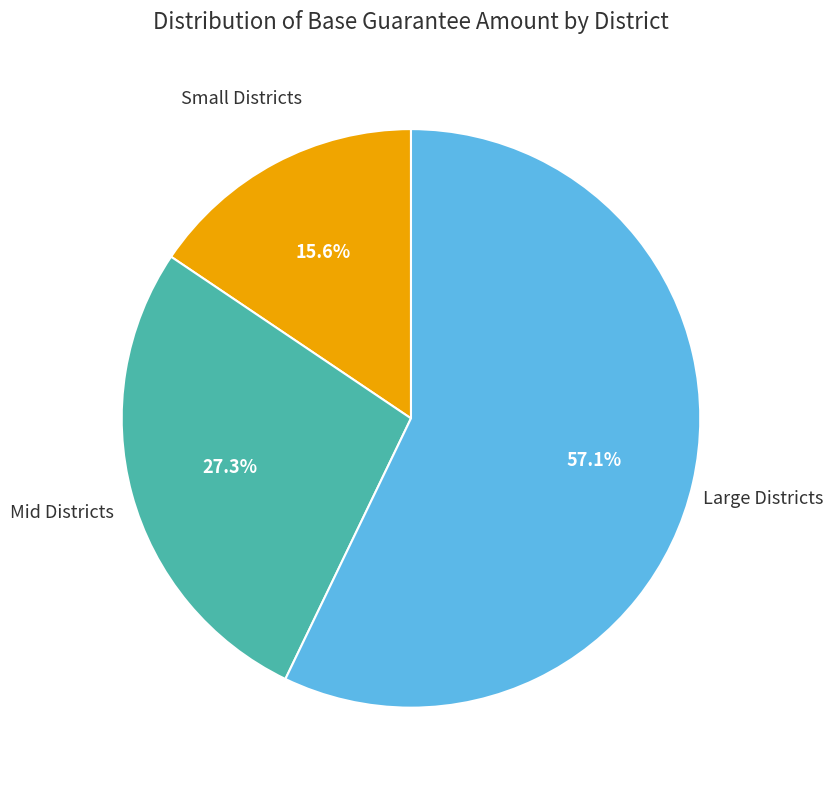

Is there any slice that represents more than half of the pie?

Yes